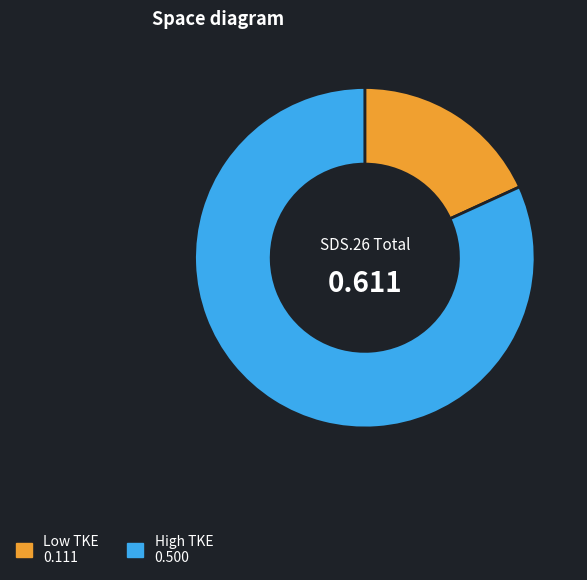

What is the smallest slice in the pie chart?

Low TKE